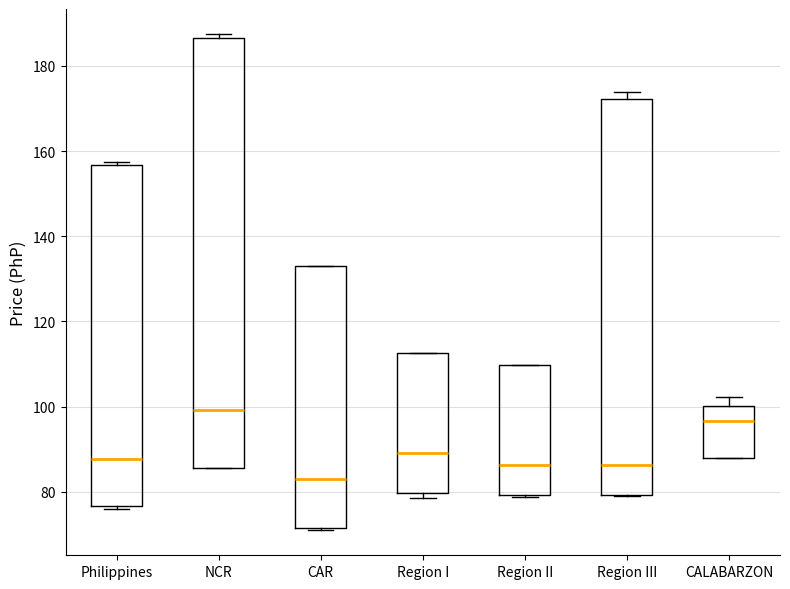

Which box is the tallest, from its lower edge to its upper edge?

NCR